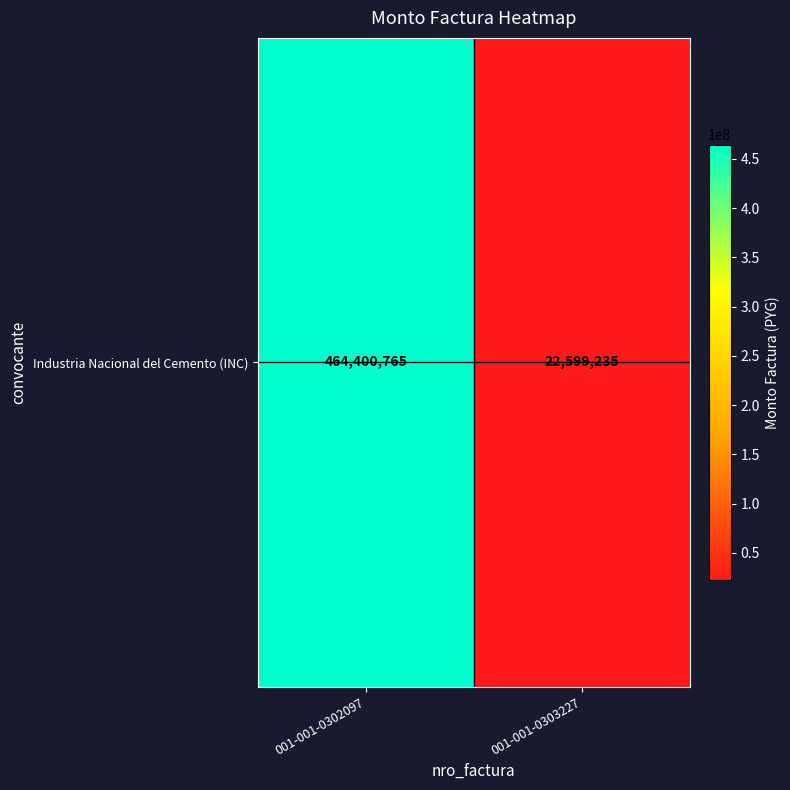

How many values are between 22599235 and 464400765?

2